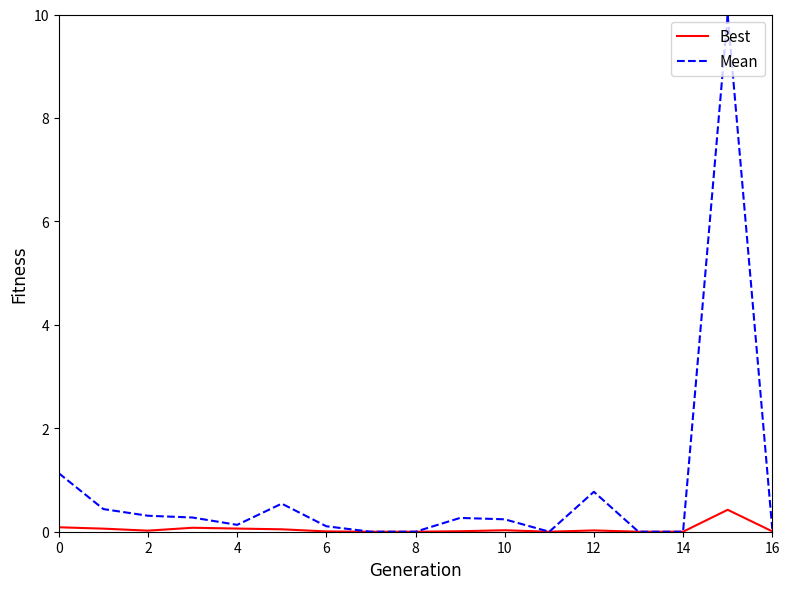

Which series has the widest spread of values?

Mean